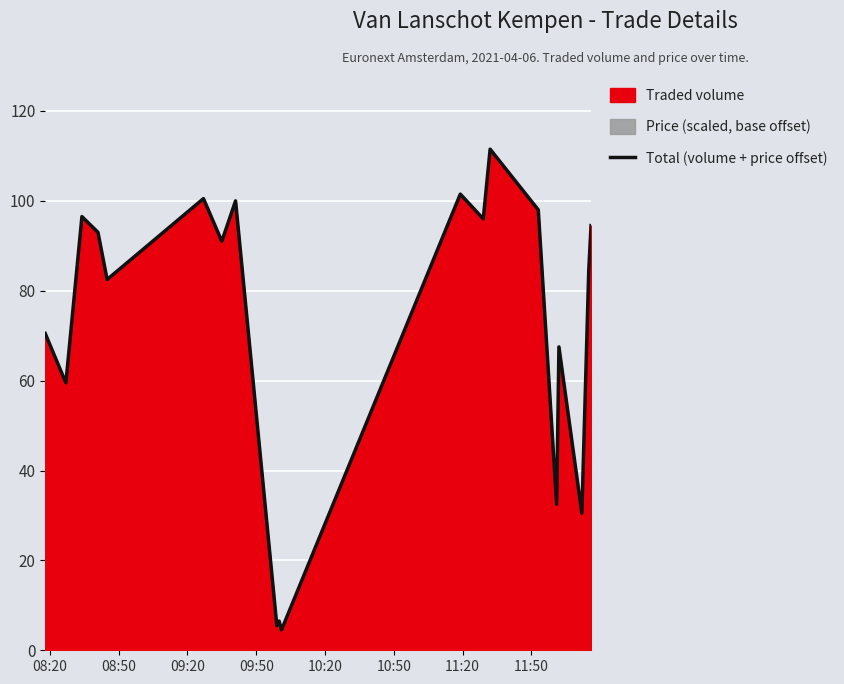

True or false: the data shows 17.0 at 15.

False